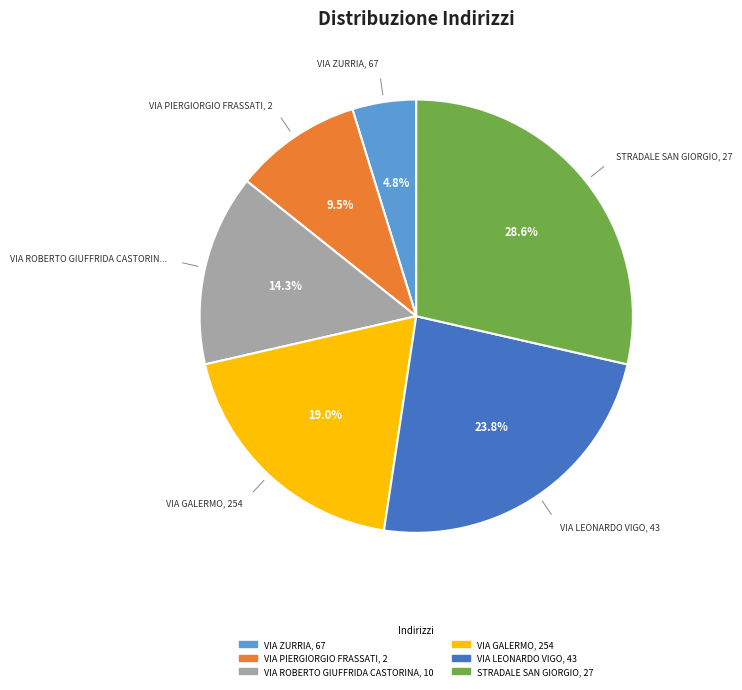

What is the ratio of the value at VIA PIERGIORGIO FRASSATI, 2 to the value at STRADALE SAN GIORGIO, 27?

0.3